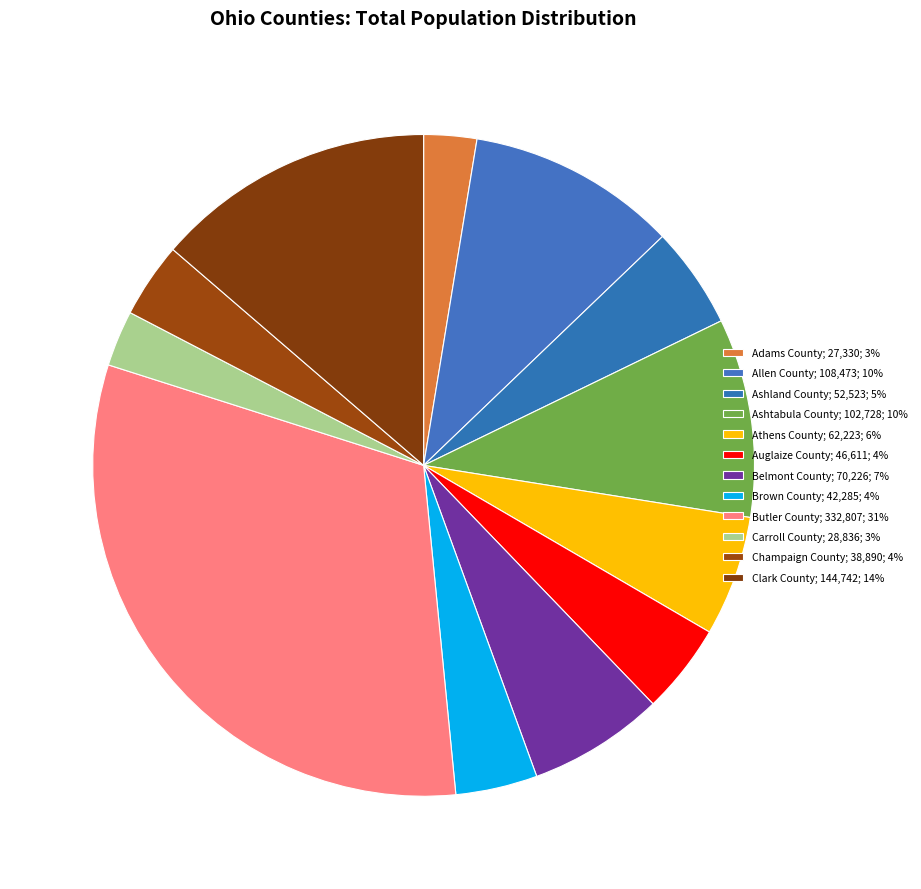

Is Carroll County the majority of the pie?

No